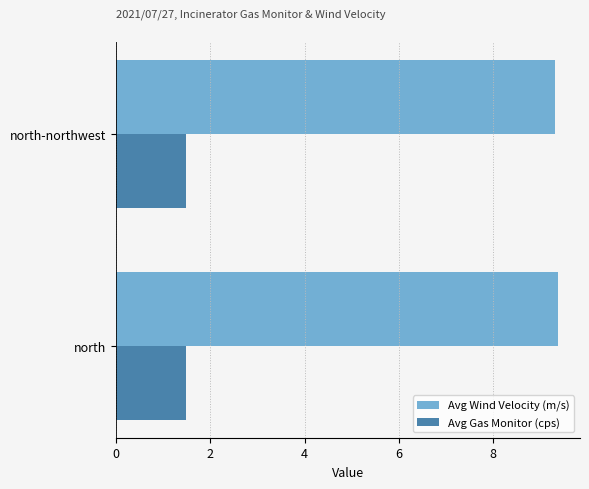

What is the minimum value shown in the chart?

1.5